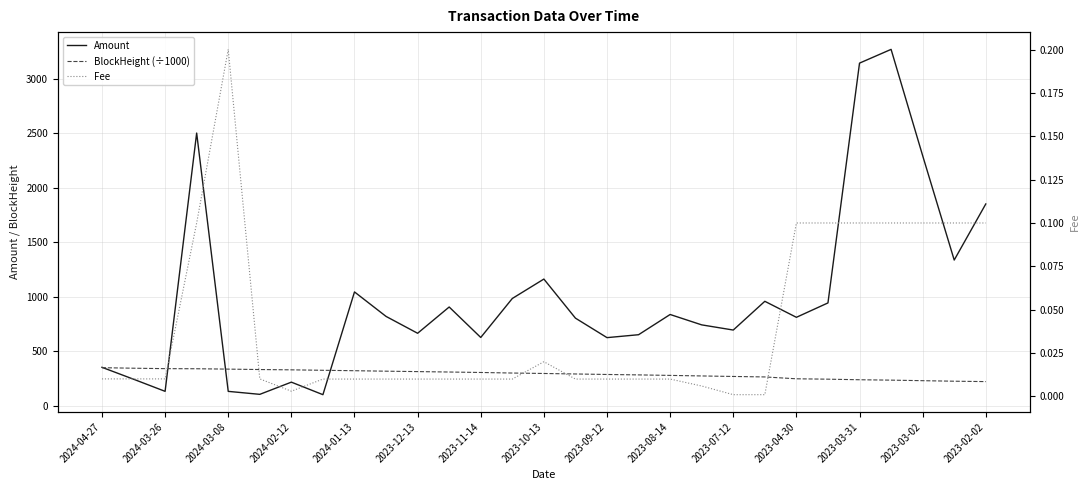

Is the value of Fee at 2023-02-02 greater than the value of BlockHeight (÷1000) at 2023-04-30?

No